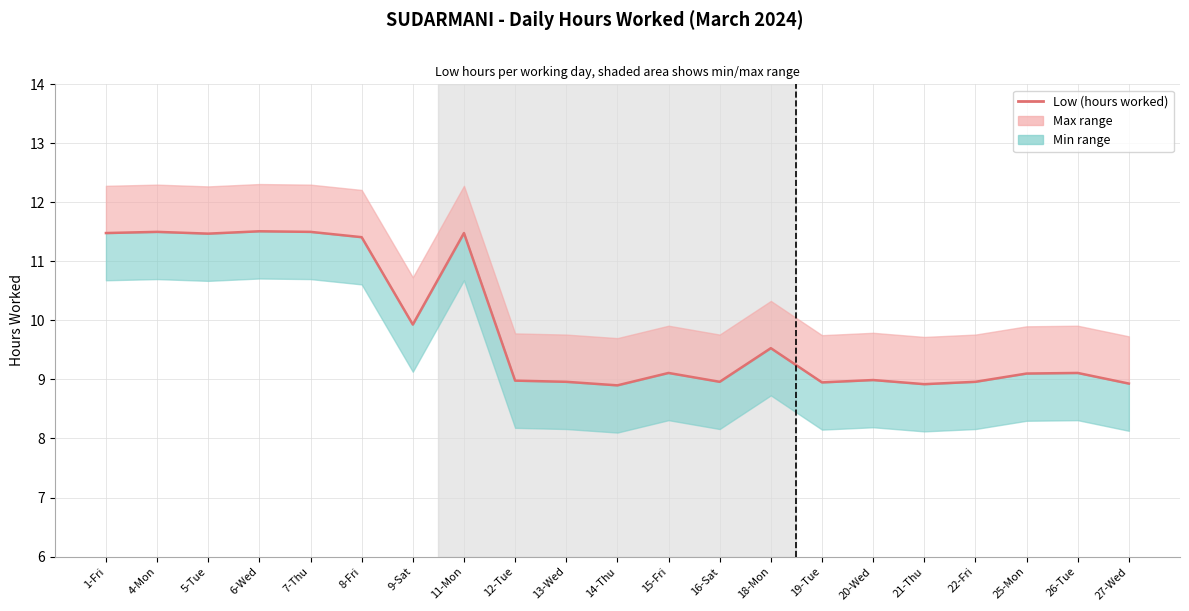

Rank the categories by value from highest to lowest.

6-Wed, 4-Mon, 7-Thu, 1-Fri, 11-Mon, 5-Tue, 8-Fri, 9-Sat, 18-Mon, 15-Fri, 26-Tue, 25-Mon, 20-Wed, 12-Tue, 13-Wed, 16-Sat, 22-Fri, 19-Tue, 27-Wed, 21-Thu, 14-Thu